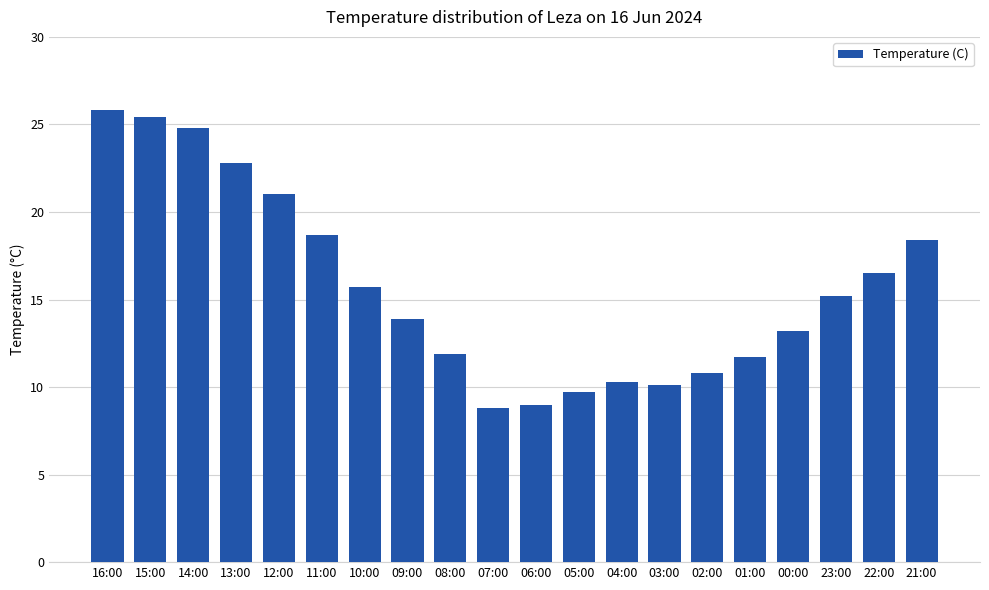

What is the maximum value shown in the chart?

25.8